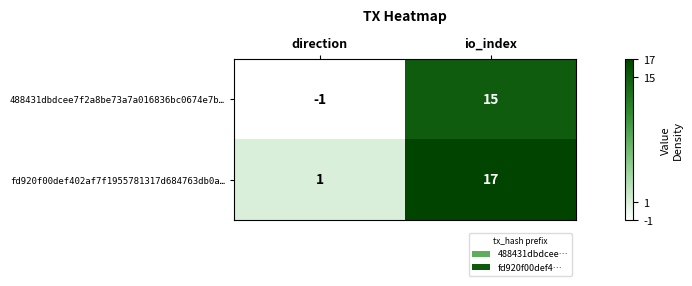

What is the difference between the fd920f00def402af7f1955781317d684763db0a… values at io_index and direction?

16